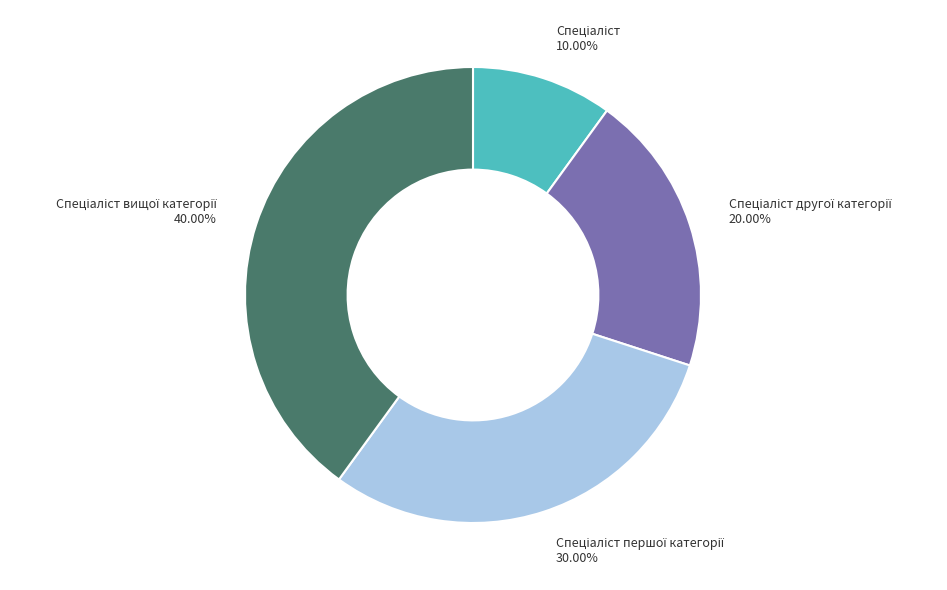

Is there a majority slice in this chart?

No